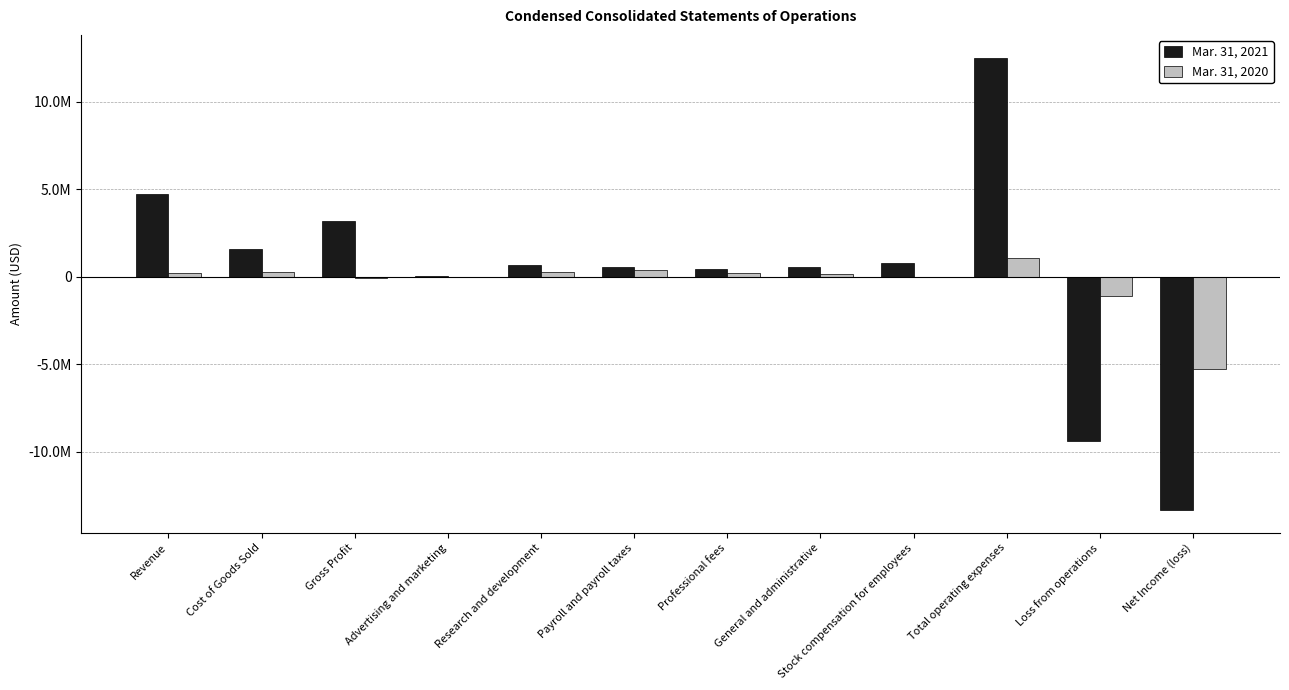

What are all the series names shown in the legend?

Mar. 31, 2021, Mar. 31, 2020